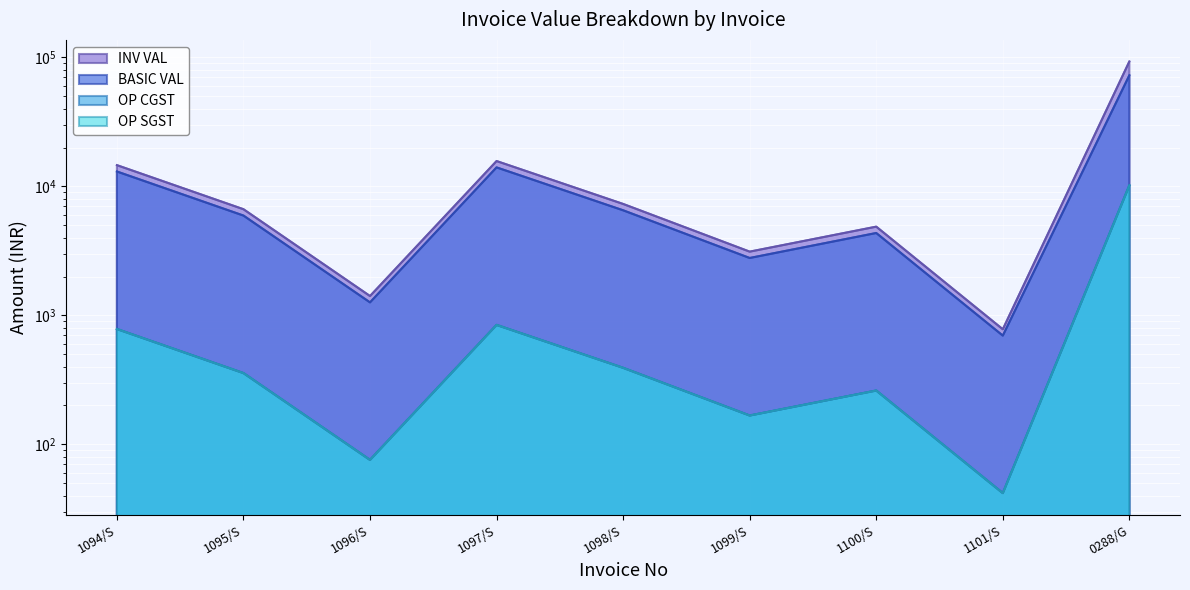

At which label does INV VAL first exceed 6652?

1094/S